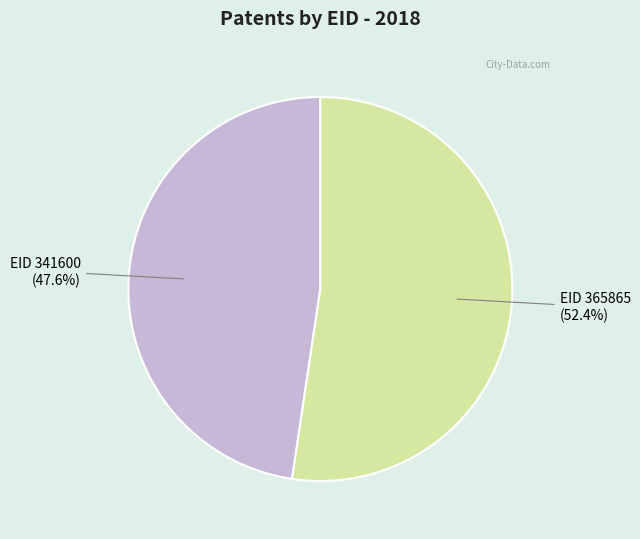

Is there a majority slice in this chart?

Yes